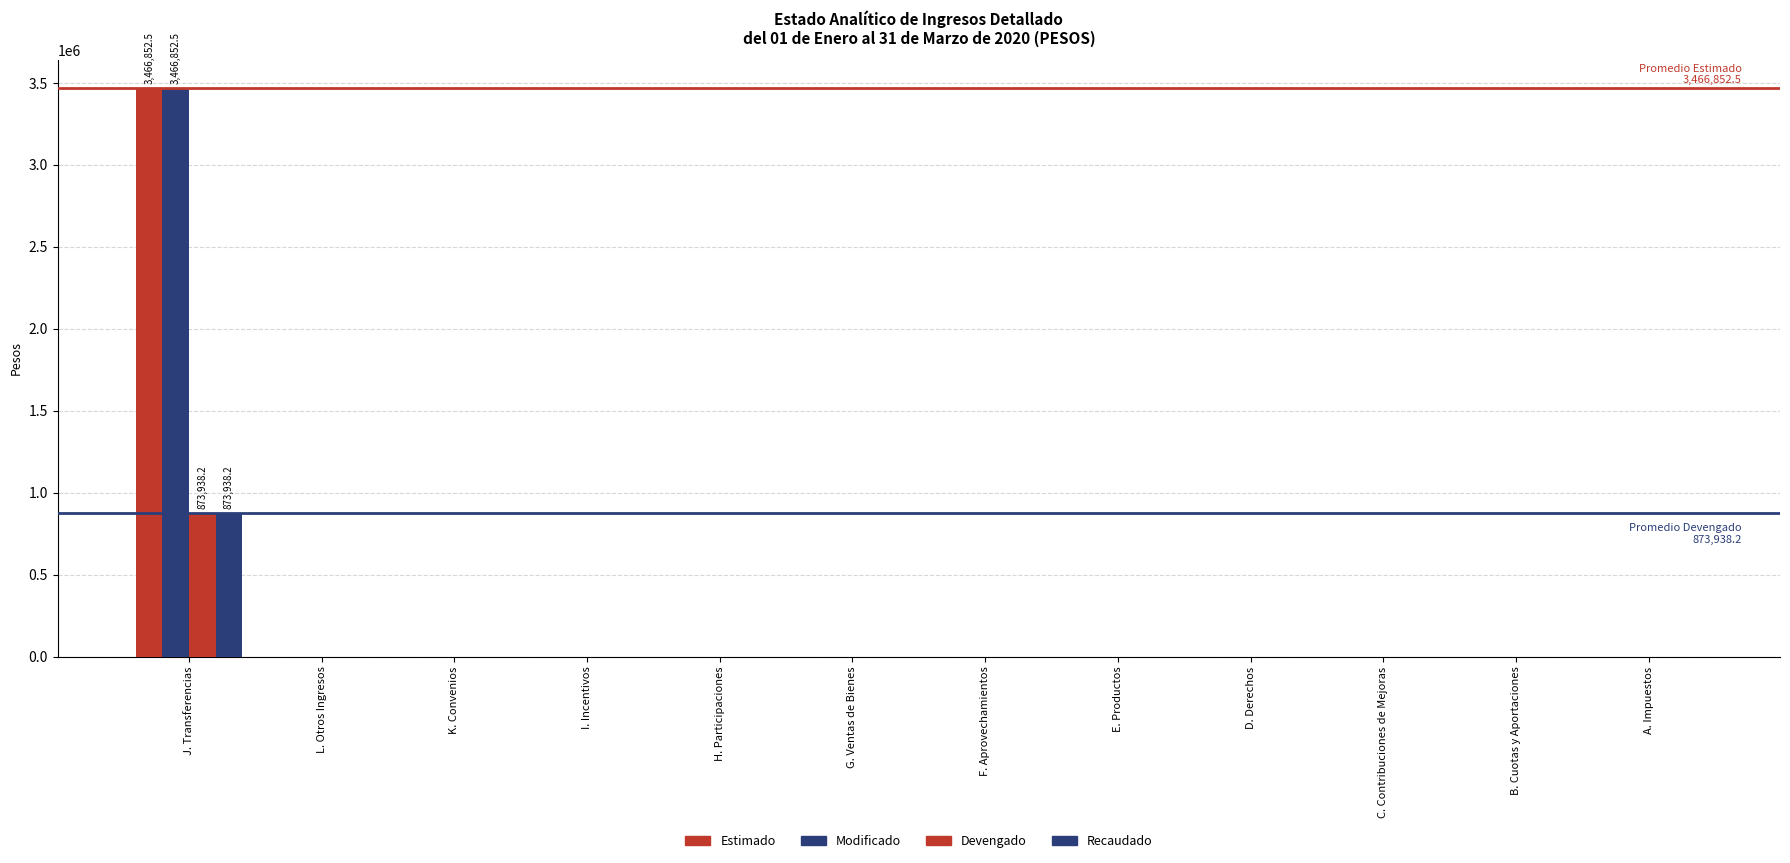

The Devengado series shows 0.0 at C. Contribuciones de Mejoras. True or false?

True